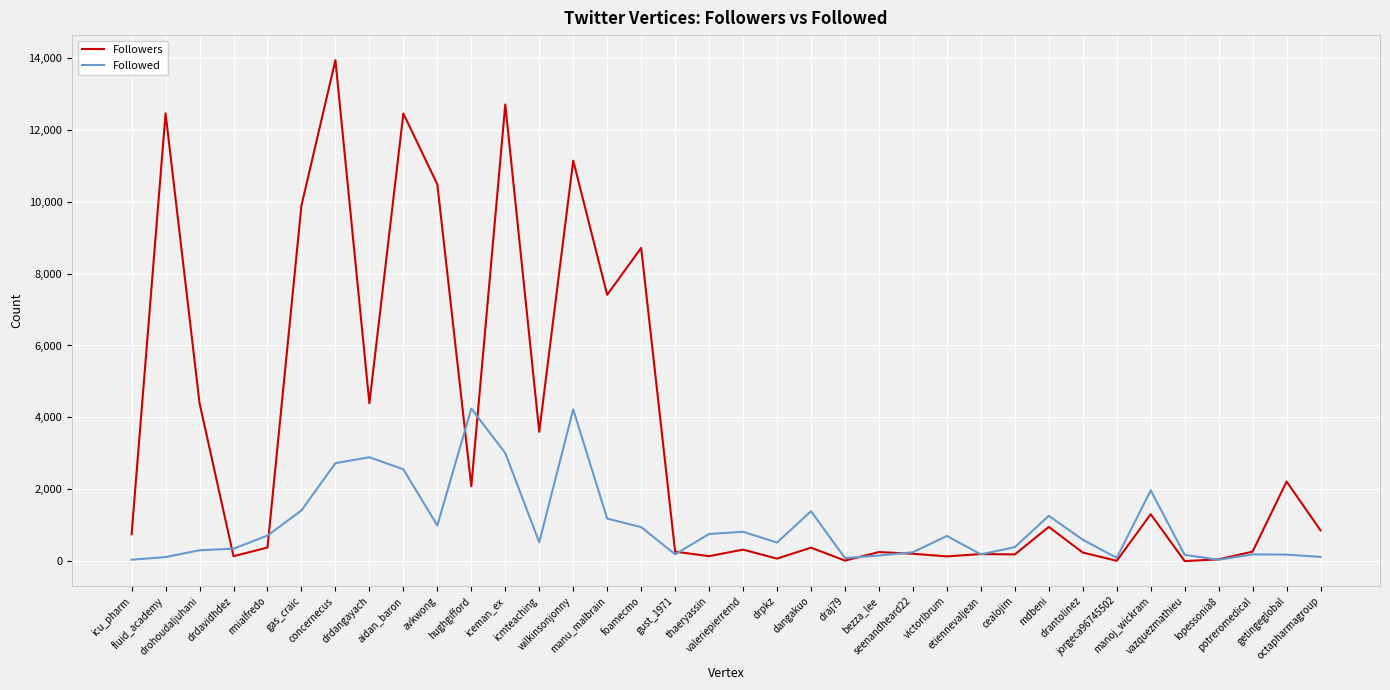

List the series in order of their overall mean, highest first.

Followers, Followed